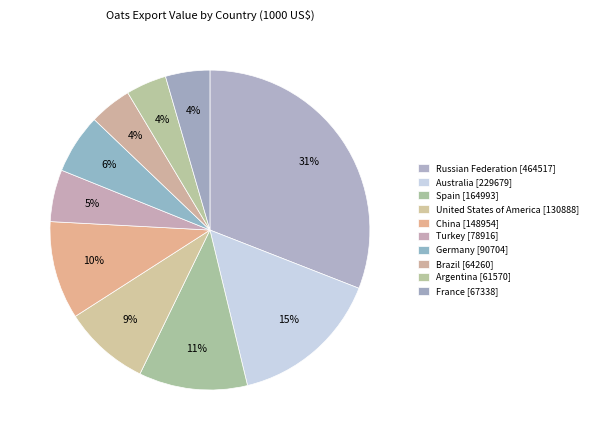

Is it true that France is 4% of the pie?

True